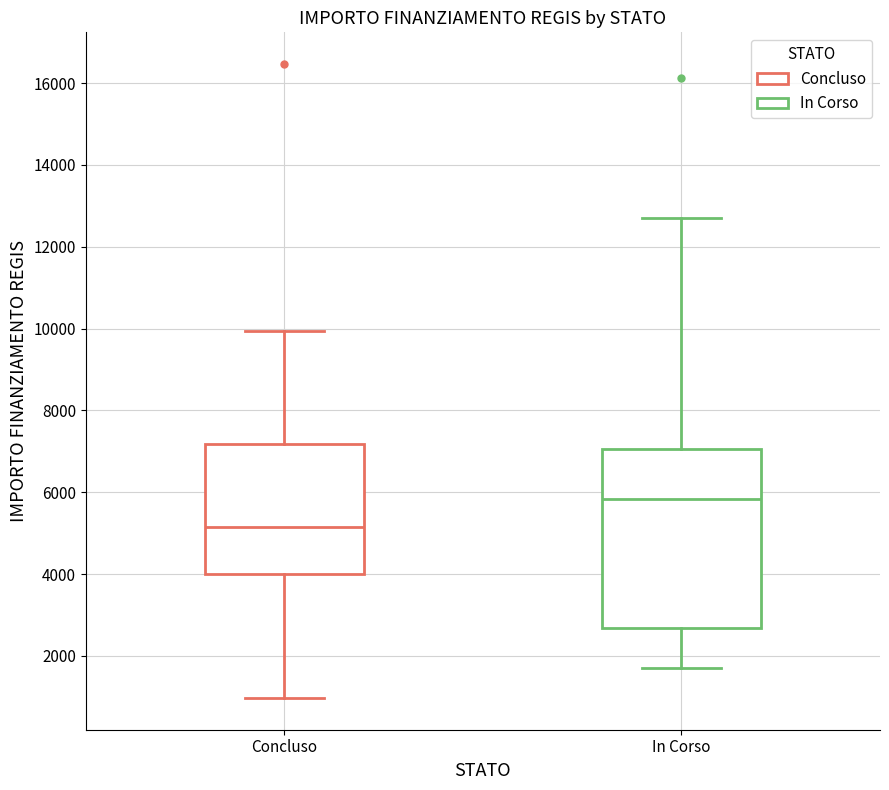

Comparing the boxes themselves (not the whiskers), which one is the tallest?

In Corso